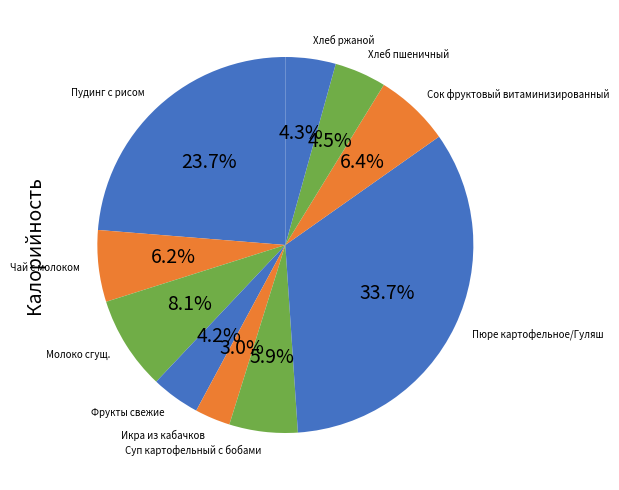

What is the ratio of the value at Суп картофельный с бобами to the value at Хлеб пшеничный?

1.3